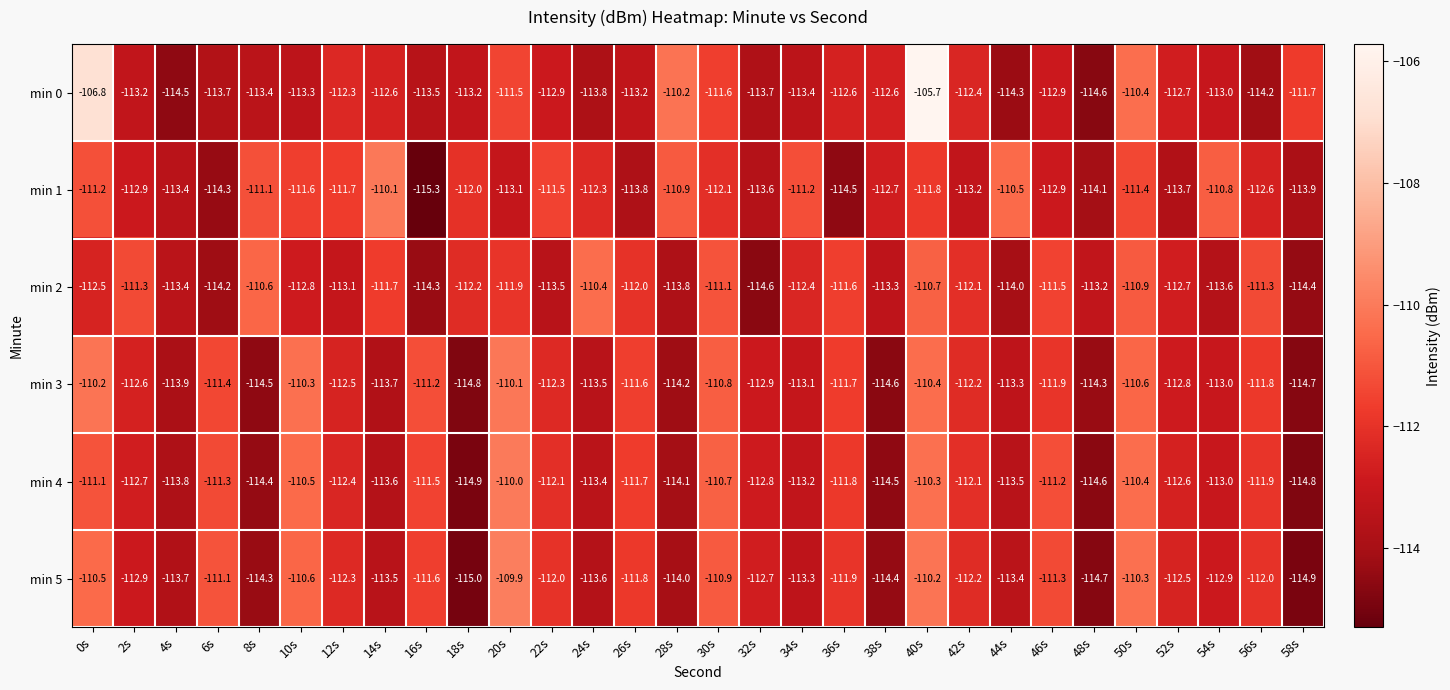

What is the total value across all series at 58s?

-684.4